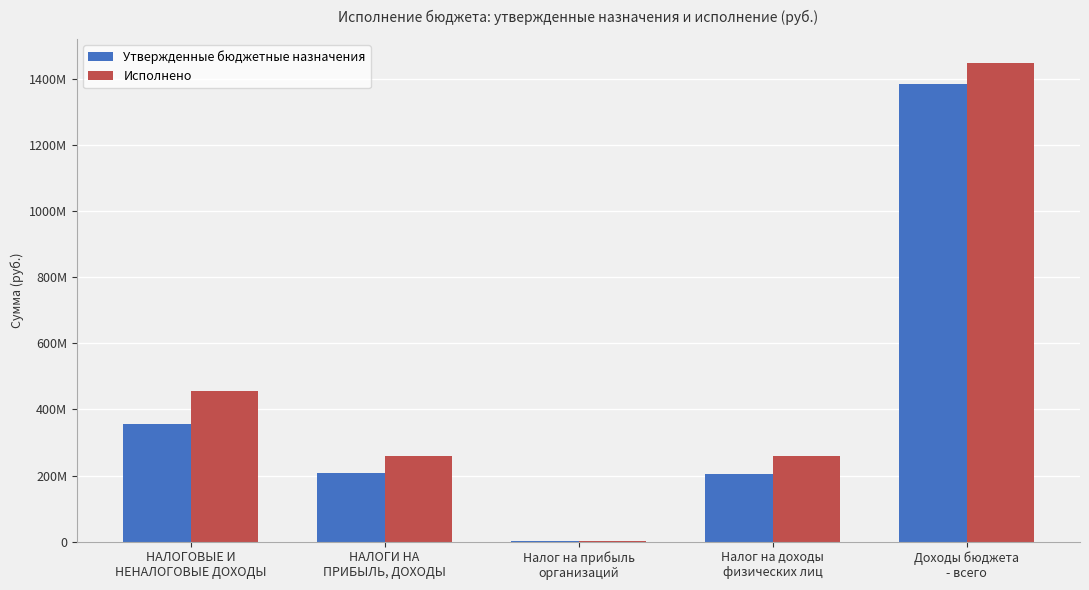

What is the label of the 5th bar from the left?

Доходы бюджета
- всего